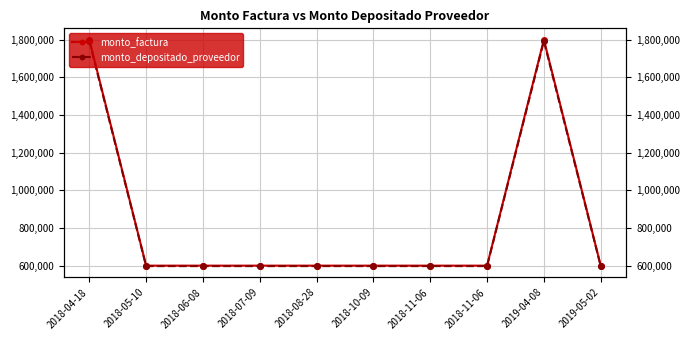

Is it true that monto_factura equals 600000 at 2018-11-06?

True